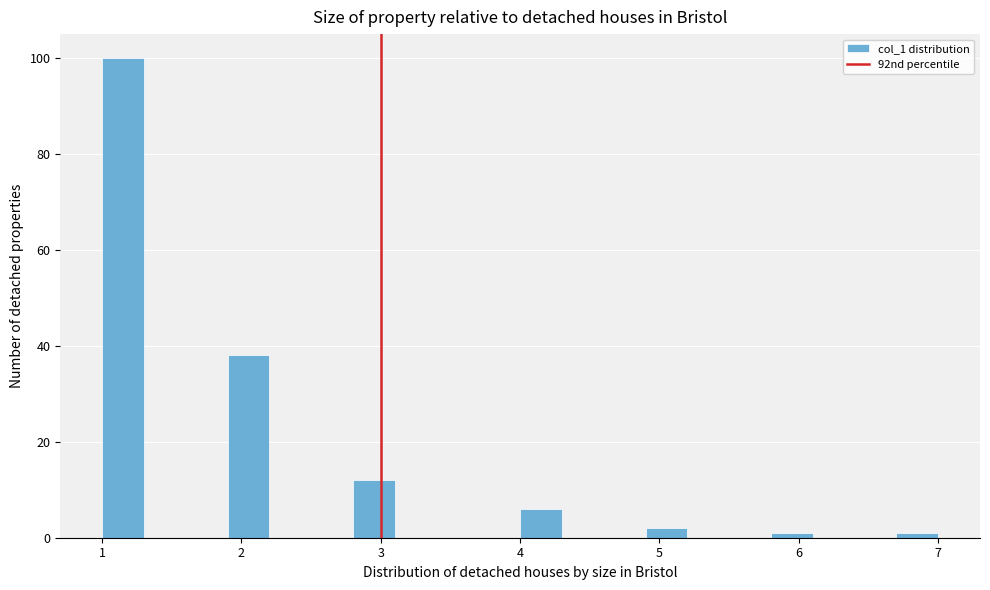

Read against the x-axis, roughly where is the centre of the tallest bar?

1.2